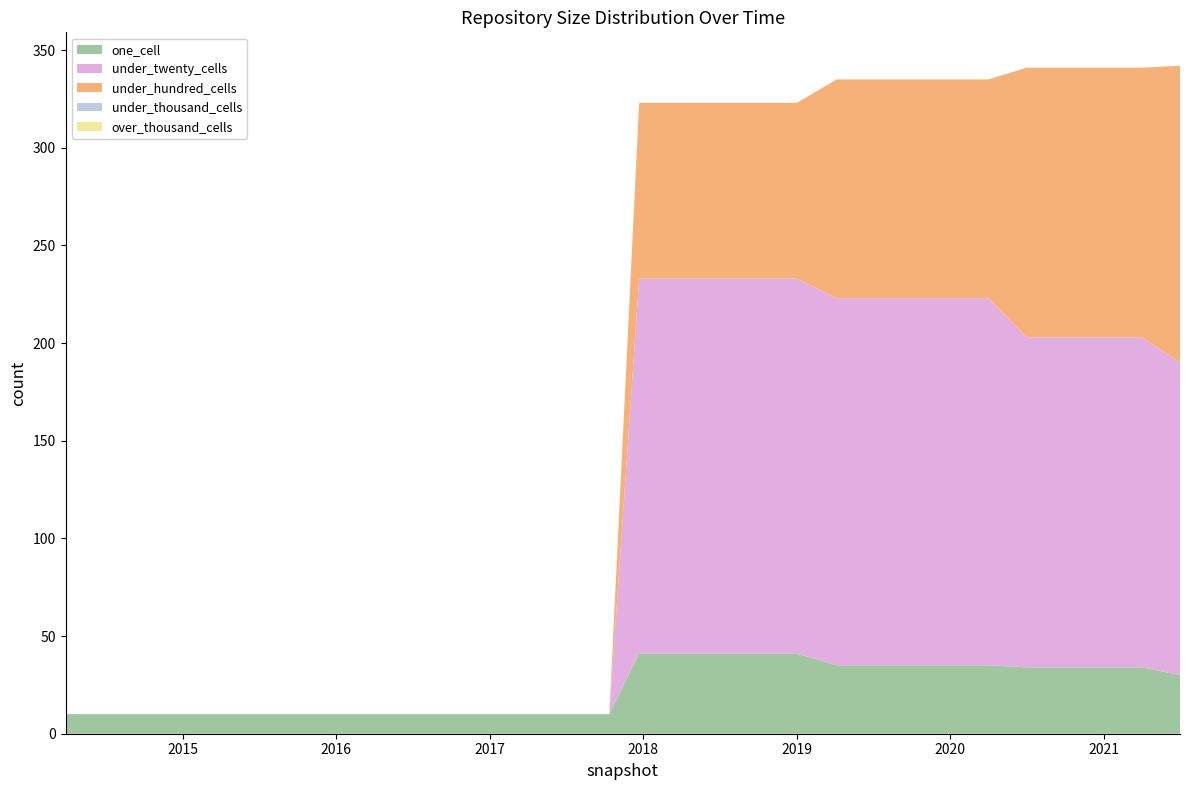

Reading left to right, extract all data points from this chart.

one_cell: 2014-03-28=10	2014-09-08=10	2015-01-19=10	2015-04-09=10	2015-07-03=10	2015-10-01=10	2016-01-04=10	2016-04-05=10	2016-07-04=10	2016-10-07=10	2016-12-27=10	2017-04-12=10	2017-07-24=10	2017-10-12=10	2017-12-22=41	2018-04-09=41	2018-07-11=41	2018-09-28=41	2019-01-01=41	2019-04-06=35	2019-07-01=35	2019-10-09=35	2020-01-01=35	2020-04-01=35	2020-07-01=34	2020-10-01=34	2021-01-01=34	2021-04-01=34	2021-07-01=30
under_twenty_cells: 2014-03-28=0	2014-09-08=0	2015-01-19=0	2015-04-09=0	2015-07-03=0	2015-10-01=0	2016-01-04=0	2016-04-05=0	2016-07-04=0	2016-10-07=0	2016-12-27=0	2017-04-12=0	2017-07-24=0	2017-10-12=0	2017-12-22=192	2018-04-09=192	2018-07-11=192	2018-09-28=192	2019-01-01=192	2019-04-06=188	2019-07-01=188	2019-10-09=188	2020-01-01=188	2020-04-01=188	2020-07-01=169	2020-10-01=169	2021-01-01=169	2021-04-01=169	2021-07-01=160
under_hundred_cells: 2014-03-28=0	2014-09-08=0	2015-01-19=0	2015-04-09=0	2015-07-03=0	2015-10-01=0	2016-01-04=0	2016-04-05=0	2016-07-04=0	2016-10-07=0	2016-12-27=0	2017-04-12=0	2017-07-24=0	2017-10-12=0	2017-12-22=90	2018-04-09=90	2018-07-11=90	2018-09-28=90	2019-01-01=90	2019-04-06=112	2019-07-01=112	2019-10-09=112	2020-01-01=112	2020-04-01=112	2020-07-01=138	2020-10-01=138	2021-01-01=138	2021-04-01=138	2021-07-01=152
under_thousand_cells: 2014-03-28=0	2014-09-08=0	2015-01-19=0	2015-04-09=0	2015-07-03=0	2015-10-01=0	2016-01-04=0	2016-04-05=0	2016-07-04=0	2016-10-07=0	2016-12-27=0	2017-04-12=0	2017-07-24=0	2017-10-12=0	2017-12-22=0	2018-04-09=0	2018-07-11=0	2018-09-28=0	2019-01-01=0	2019-04-06=0	2019-07-01=0	2019-10-09=0	2020-01-01=0	2020-04-01=0	2020-07-01=0	2020-10-01=0	2021-01-01=0	2021-04-01=0	2021-07-01=0
over_thousand_cells: 2014-03-28=0	2014-09-08=0	2015-01-19=0	2015-04-09=0	2015-07-03=0	2015-10-01=0	2016-01-04=0	2016-04-05=0	2016-07-04=0	2016-10-07=0	2016-12-27=0	2017-04-12=0	2017-07-24=0	2017-10-12=0	2017-12-22=0	2018-04-09=0	2018-07-11=0	2018-09-28=0	2019-01-01=0	2019-04-06=0	2019-07-01=0	2019-10-09=0	2020-01-01=0	2020-04-01=0	2020-07-01=0	2020-10-01=0	2021-01-01=0	2021-04-01=0	2021-07-01=0